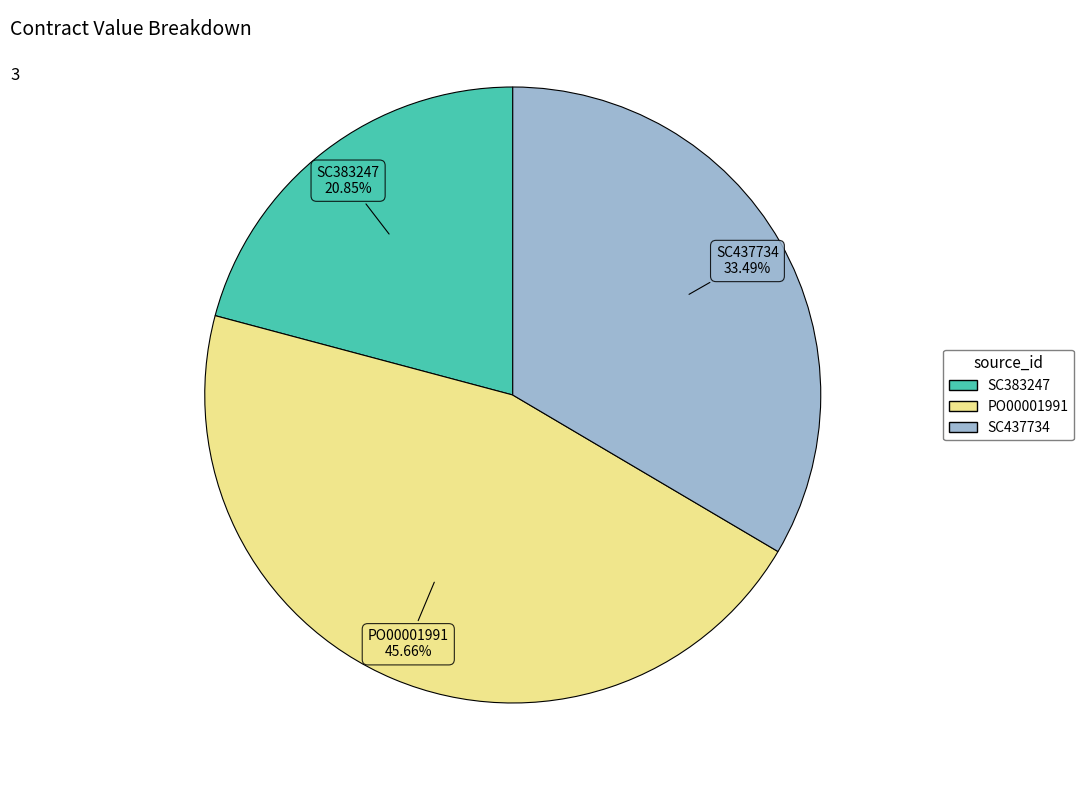

To the nearest percent, what is the combined percentage of PO00001991 and SC437734?

79%